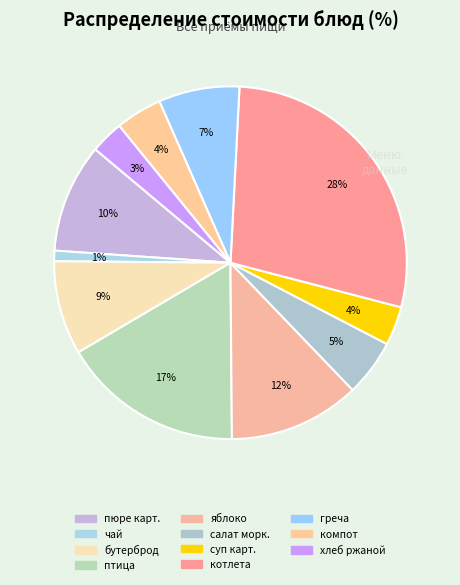

To the nearest percent, what is the difference between the largest and smallest slice percentages?

27%